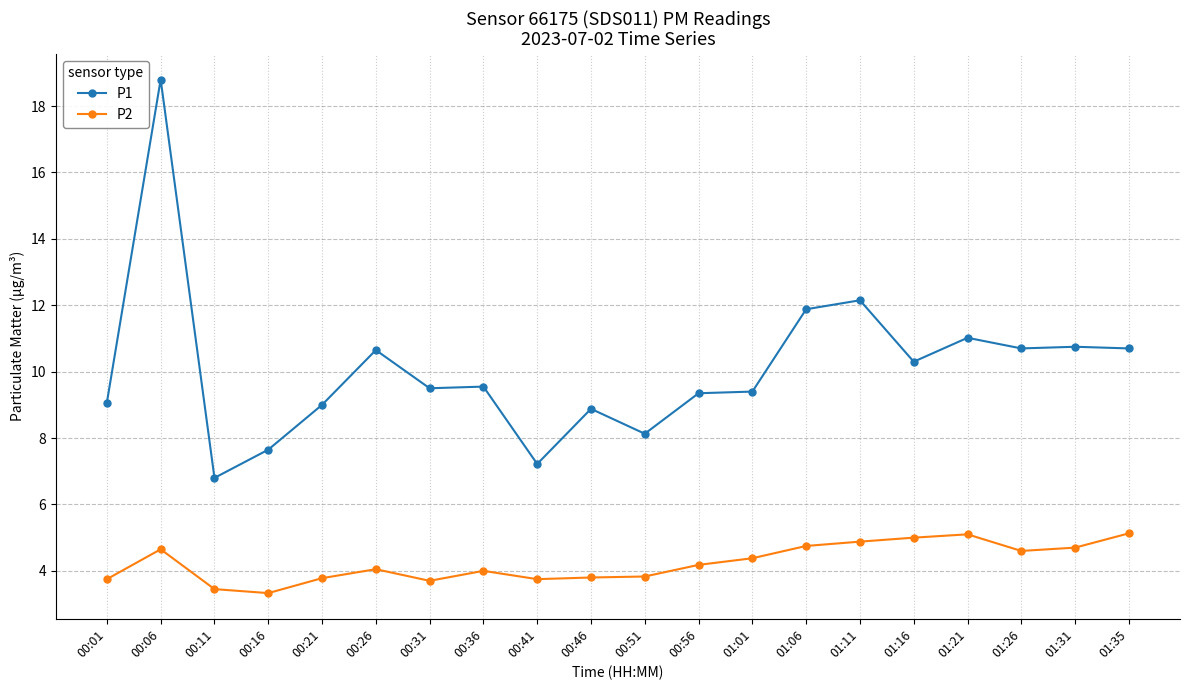

What is the greatest value displayed?

18.8